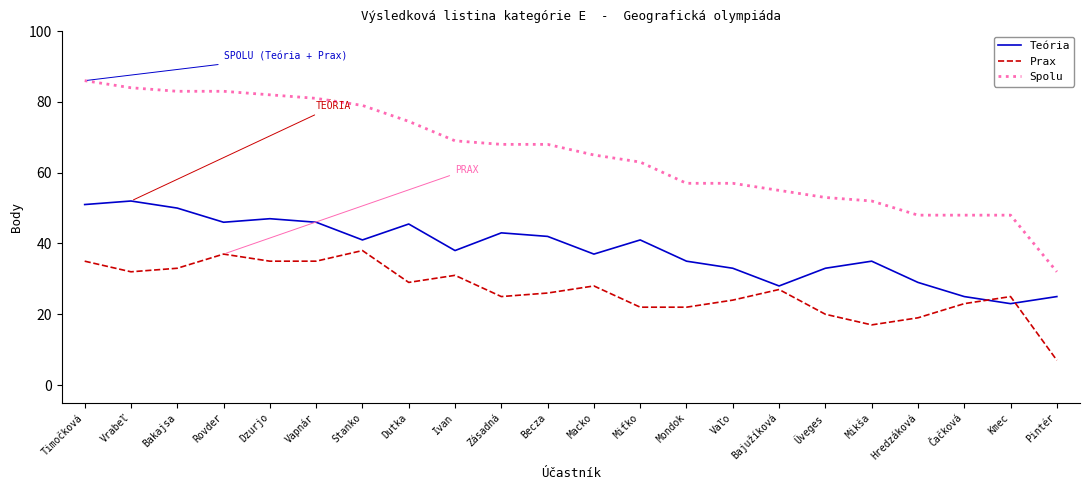

The Spolu series shows 14.4 at Hredzáková. True or false?

False